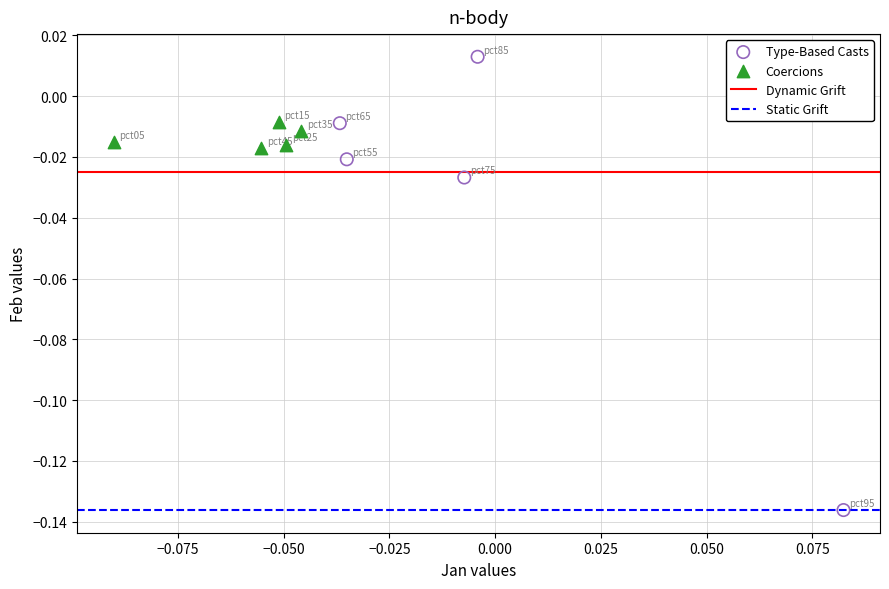

Which series has the widest spread of Y values?

Type-Based Casts